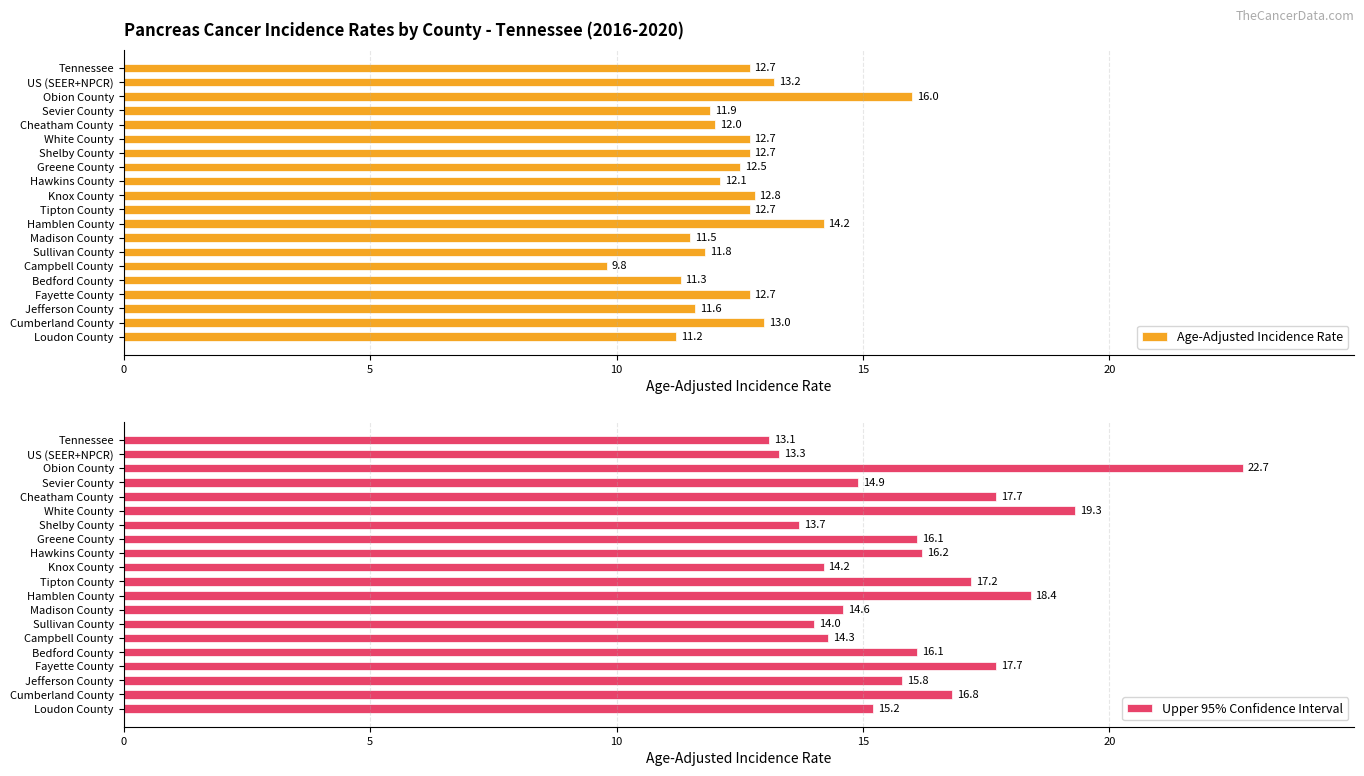

What is the lowest value of the Age-Adjusted Incidence Rate series?

9.8